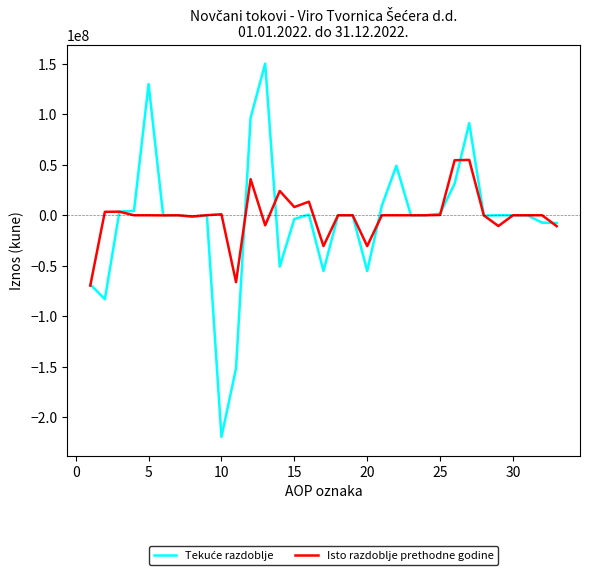

What is the smallest value displayed?

-219588861